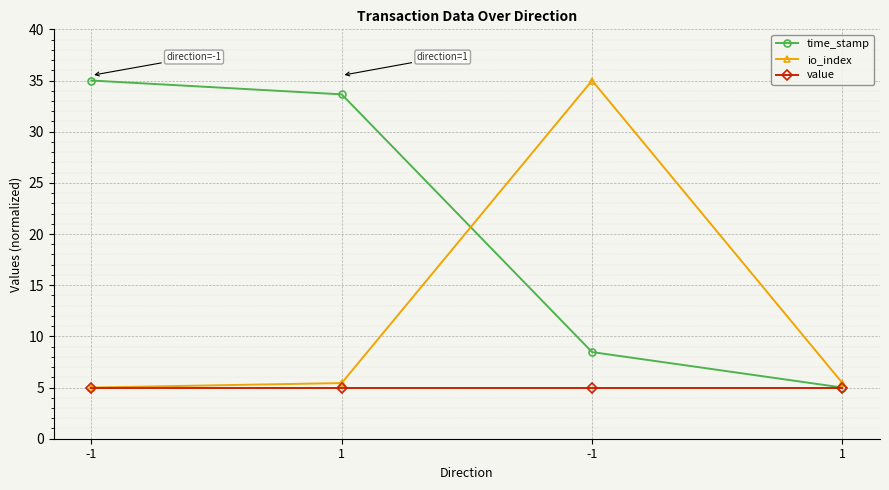

What is the label of the 3rd point from the right?

1